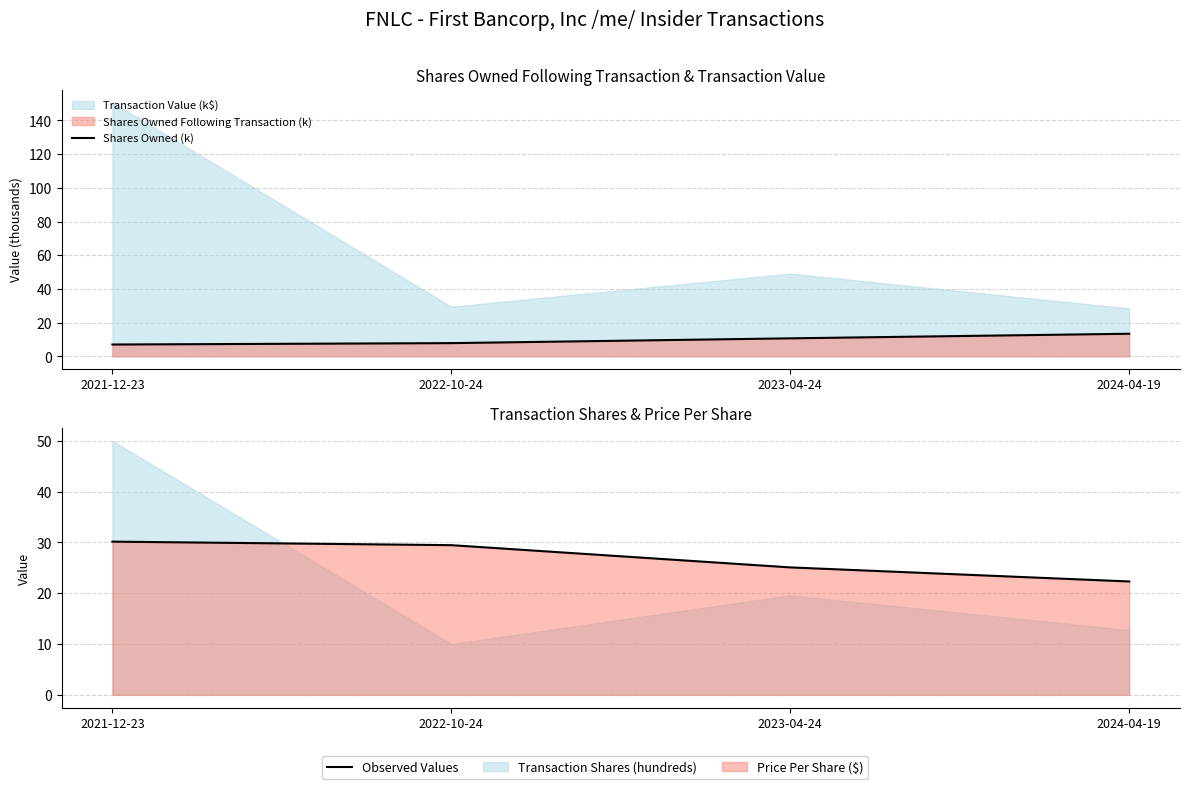

True or false: Shares Owned (k) has a value of 7.8 at 2022-10-24.

True